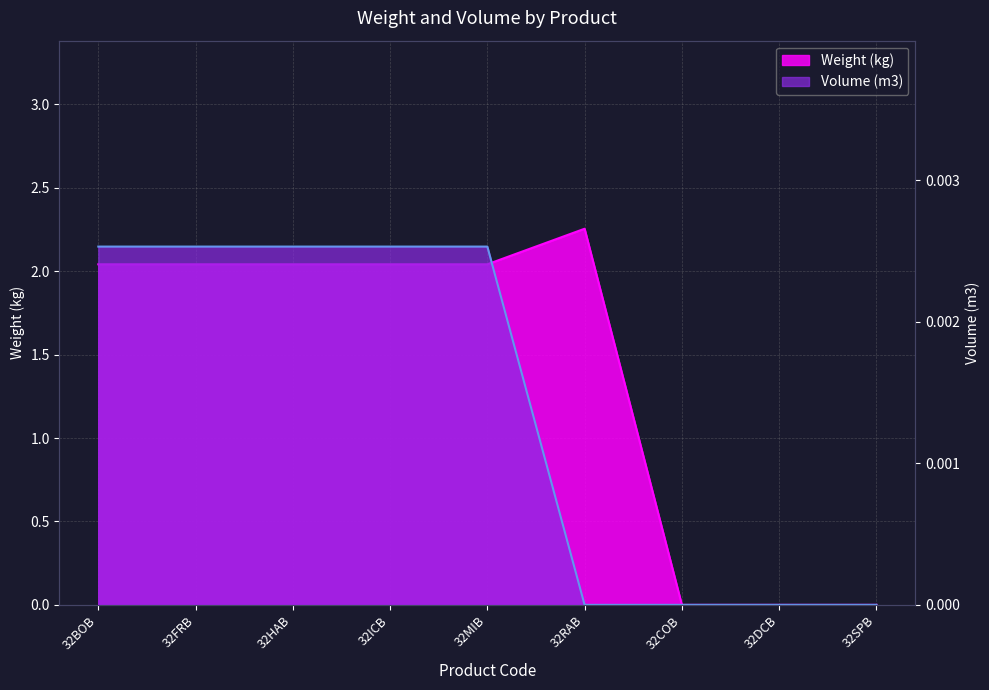

Is it true that Weight (kg) equals 0.8 at 32MIB?

False